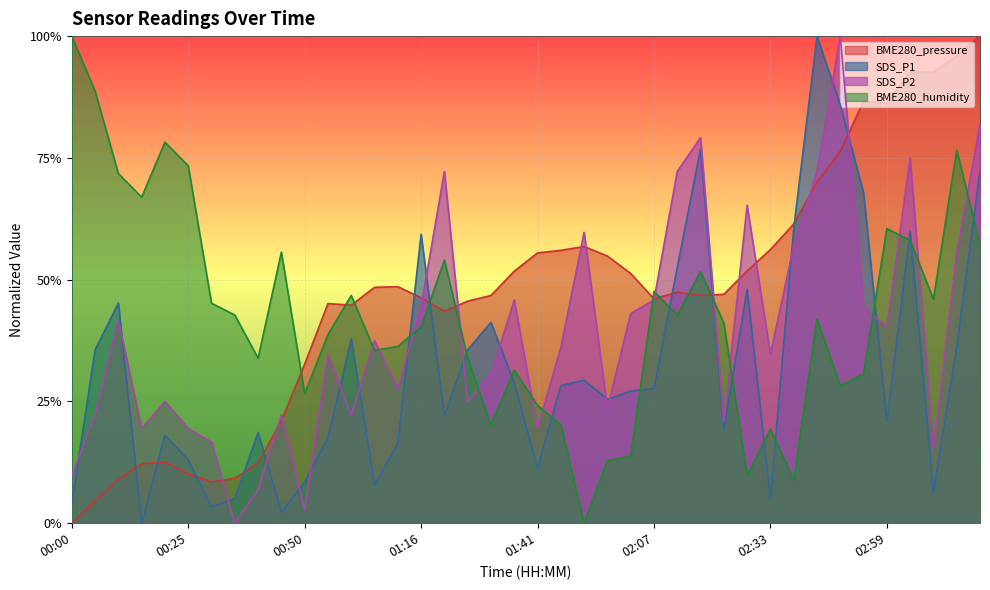

What is the difference between the second highest and minimum values in the BME280_pressure series?

1.0